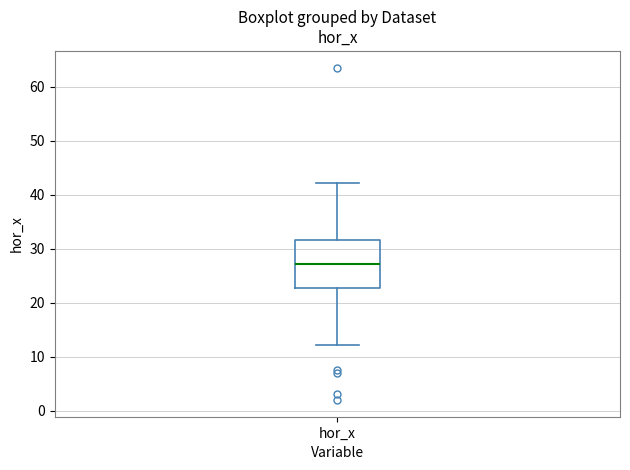

Read this box plot against the y-axis: the position of the median line, the range covered by the box, and the ends of both whiskers. The values are not printed on the chart, so give them approximately, as read against the axis.

median 27, box 23 to 32, whiskers 12 to 42